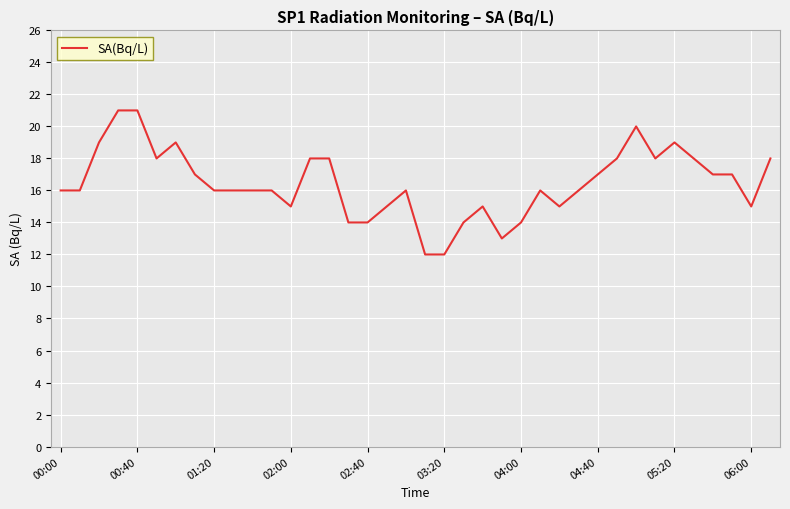

What is the smallest value displayed?

12